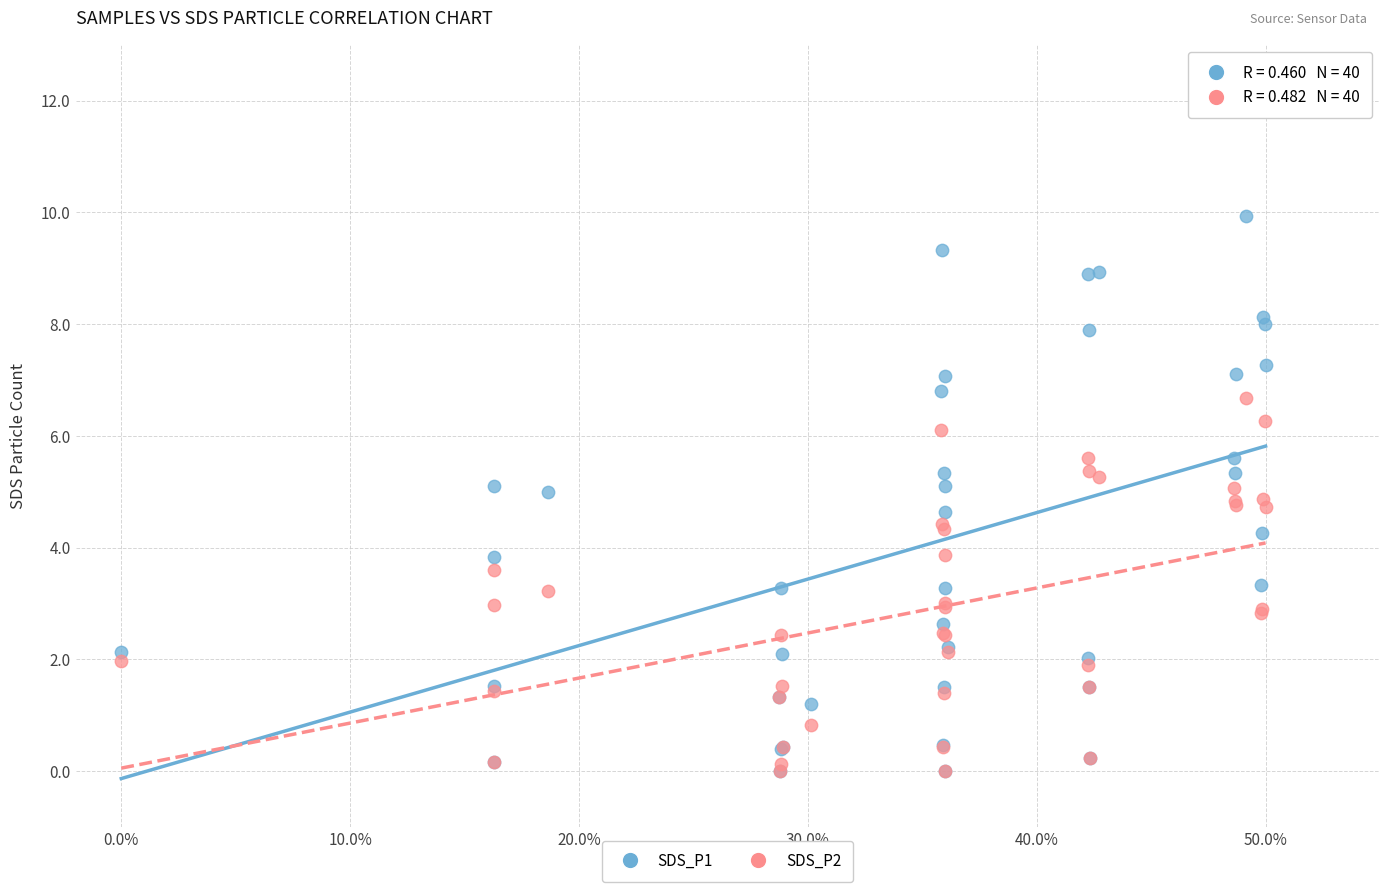

Which series has the widest spread of Y values?

SDS_P1